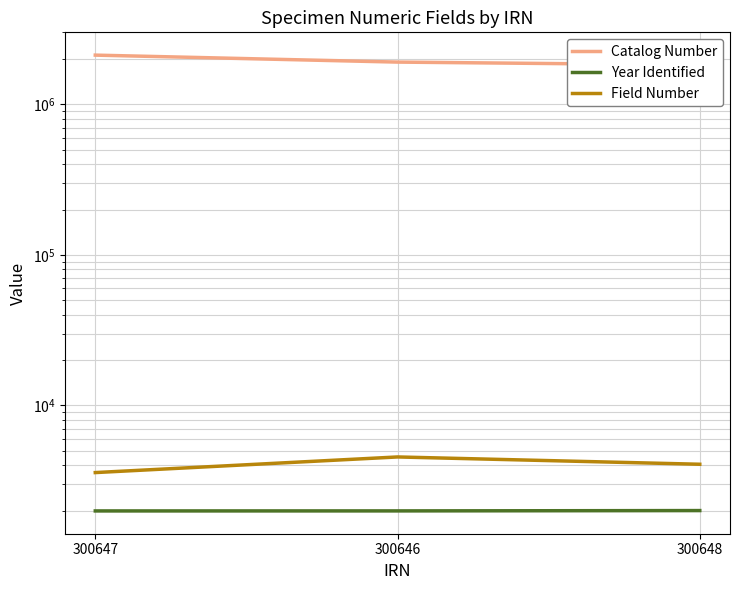

Is this an area chart (filled region under the line)?

No